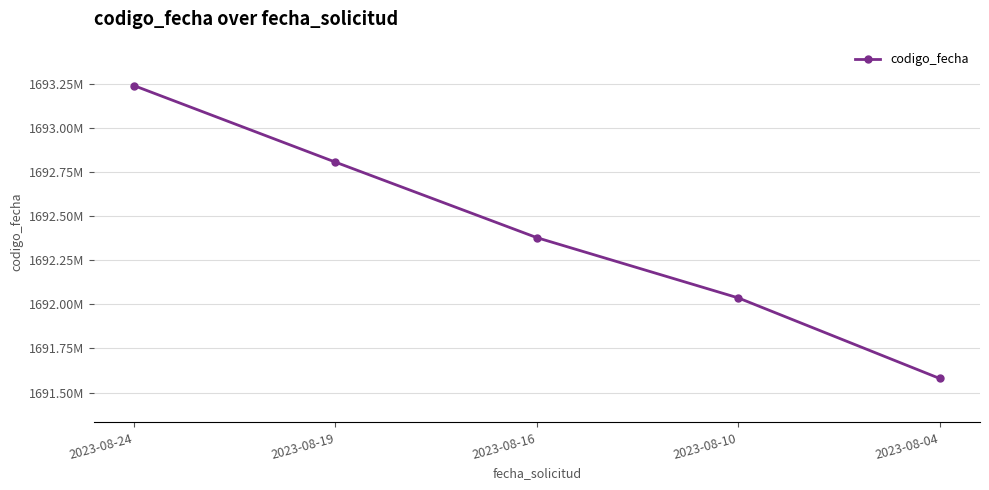

The chart shows a value of 2704354632 at 2023-08-24. True or false?

False